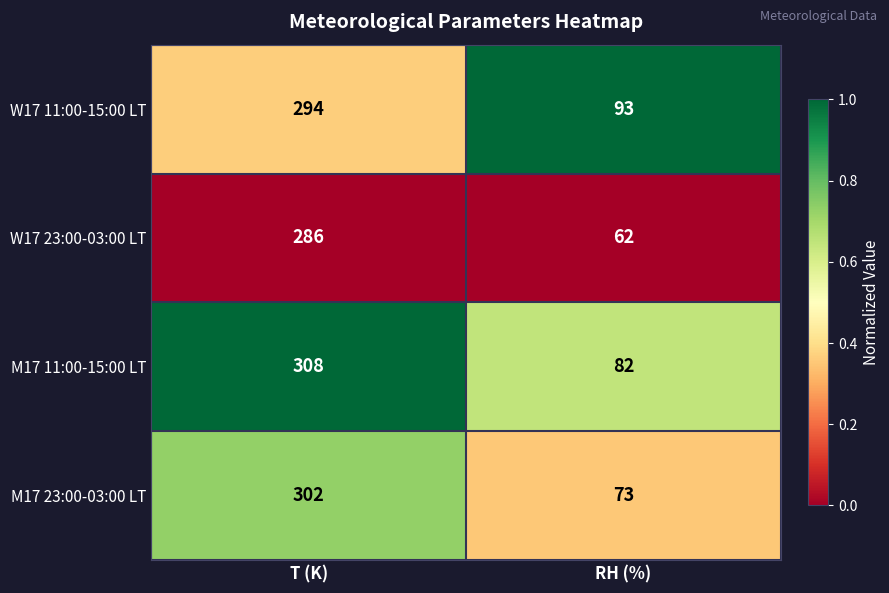

Reading right to left, extract all data points from this chart.

W17 11:00-15:00 LT: RH (%)=93	T (K)=294
W17 23:00-03:00 LT: RH (%)=62	T (K)=286
M17 11:00-15:00 LT: RH (%)=82	T (K)=308
M17 23:00-03:00 LT: RH (%)=73	T (K)=302